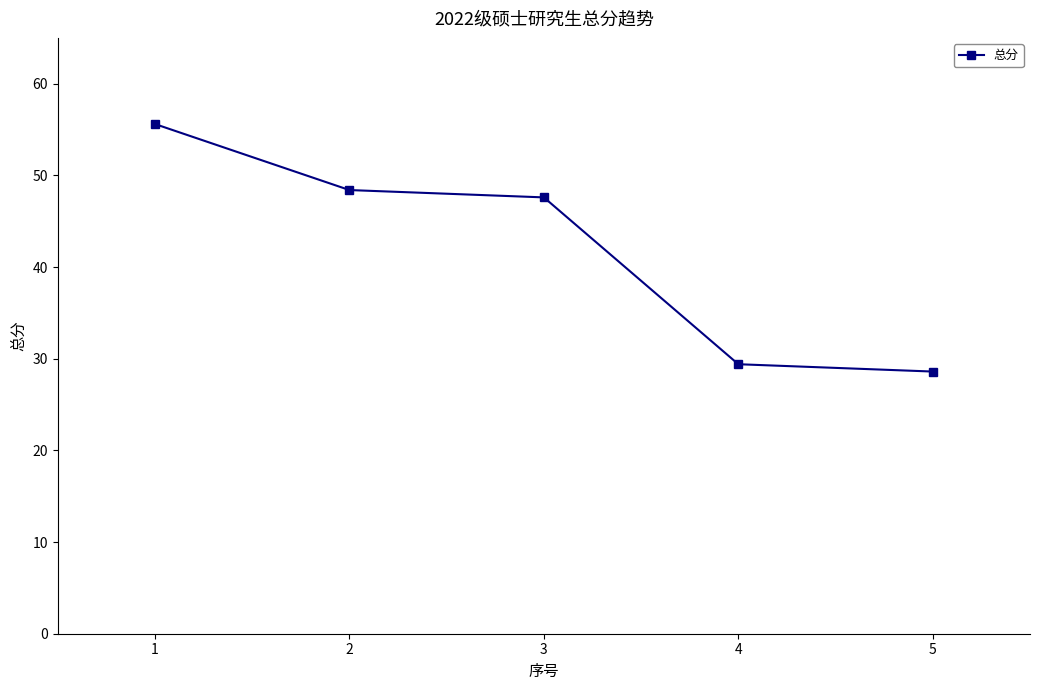

How many data points does each series have?

5